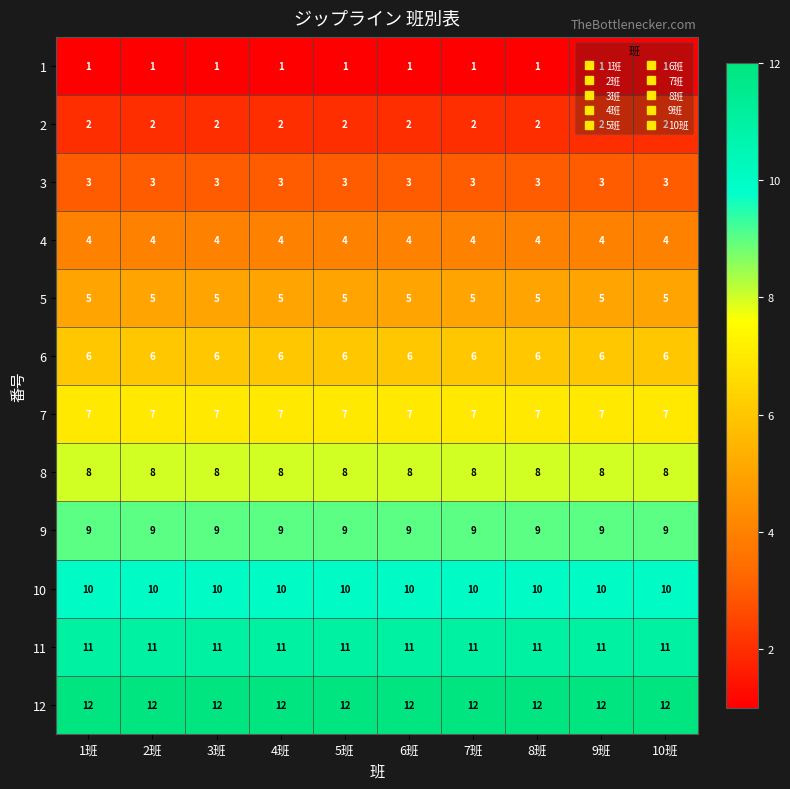

The 7 series shows 10 at 6班. True or false?

False